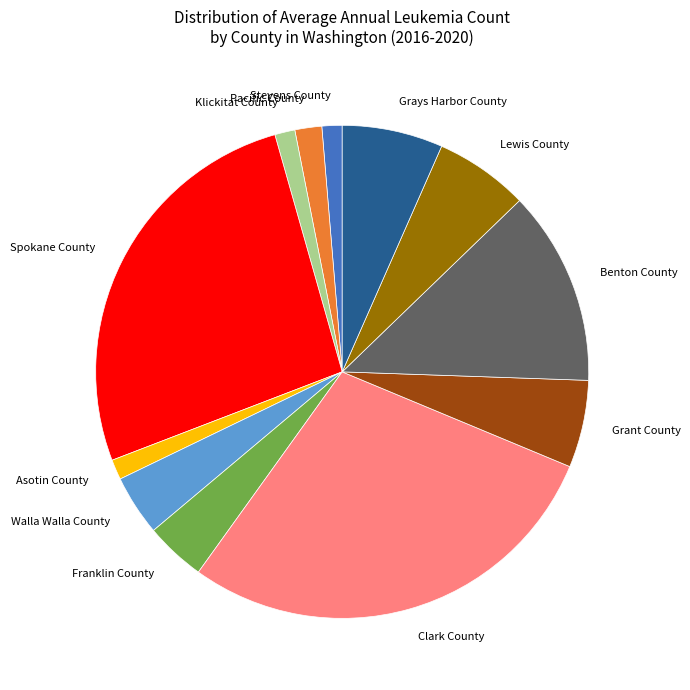

What is the largest slice in the pie chart?

Clark County